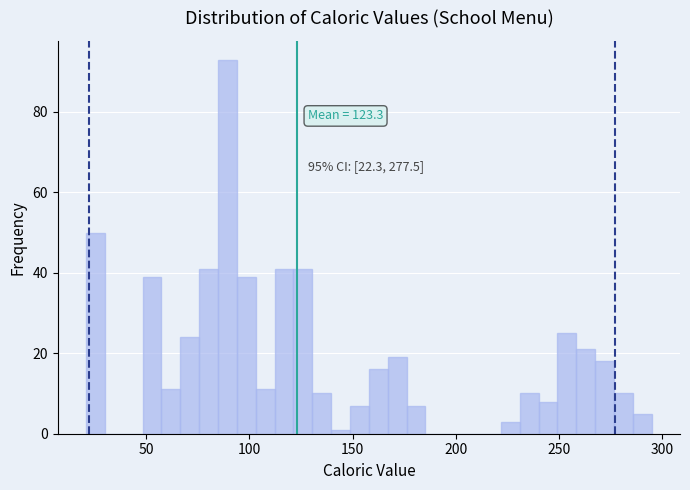

Around what value on the x-axis is the tallest bar? Give the approximate position of its centre, as read against the axis.

90